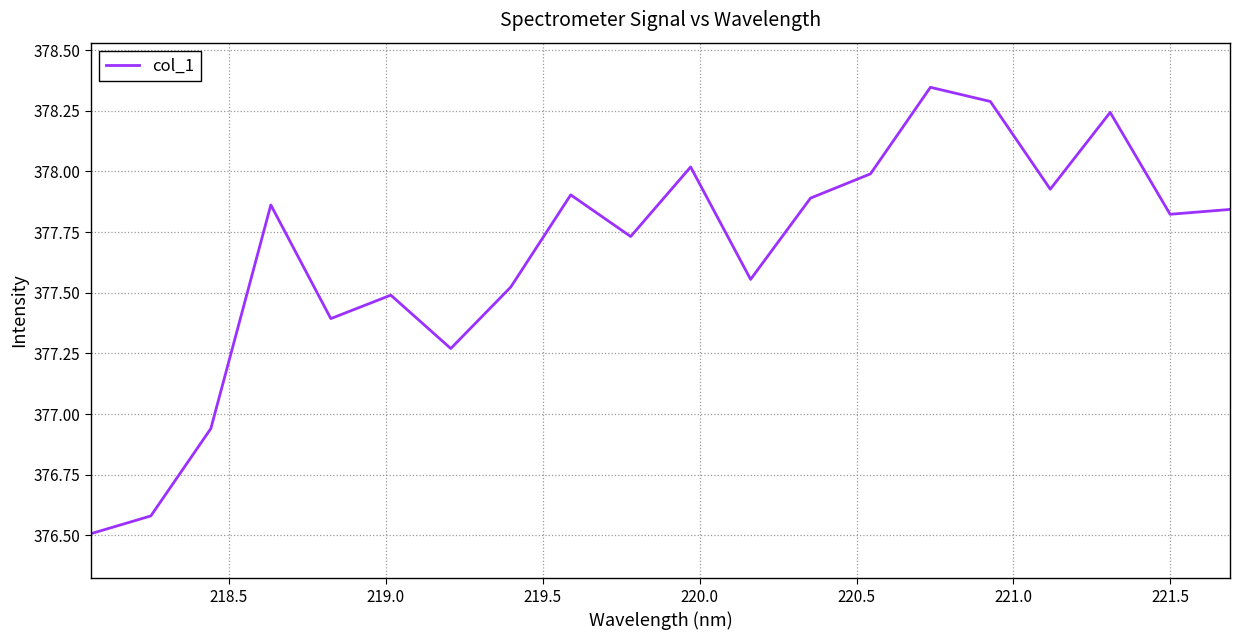

What is the minimum value shown in the chart?

376.5